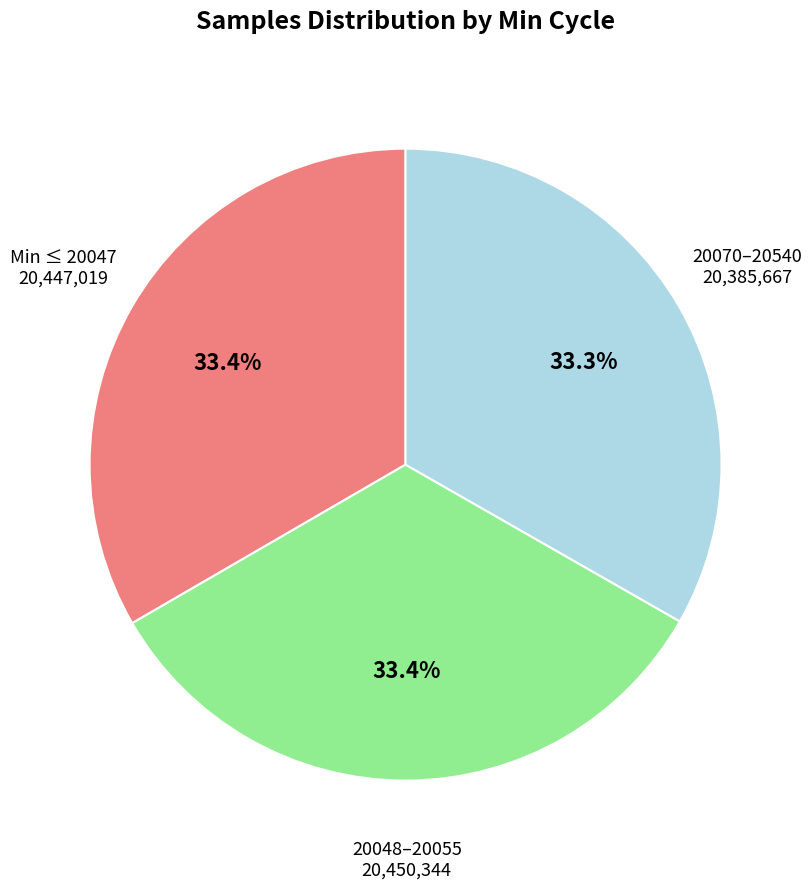

Is there any slice that represents more than half of the pie?

No